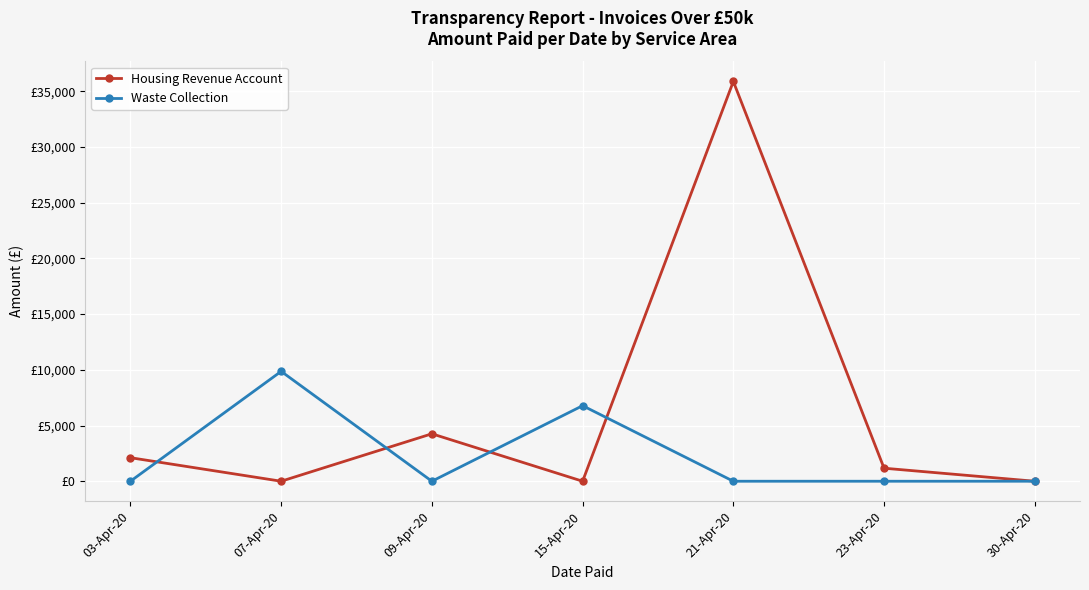

What are all the series names shown in the legend?

Housing Revenue Account, Waste Collection